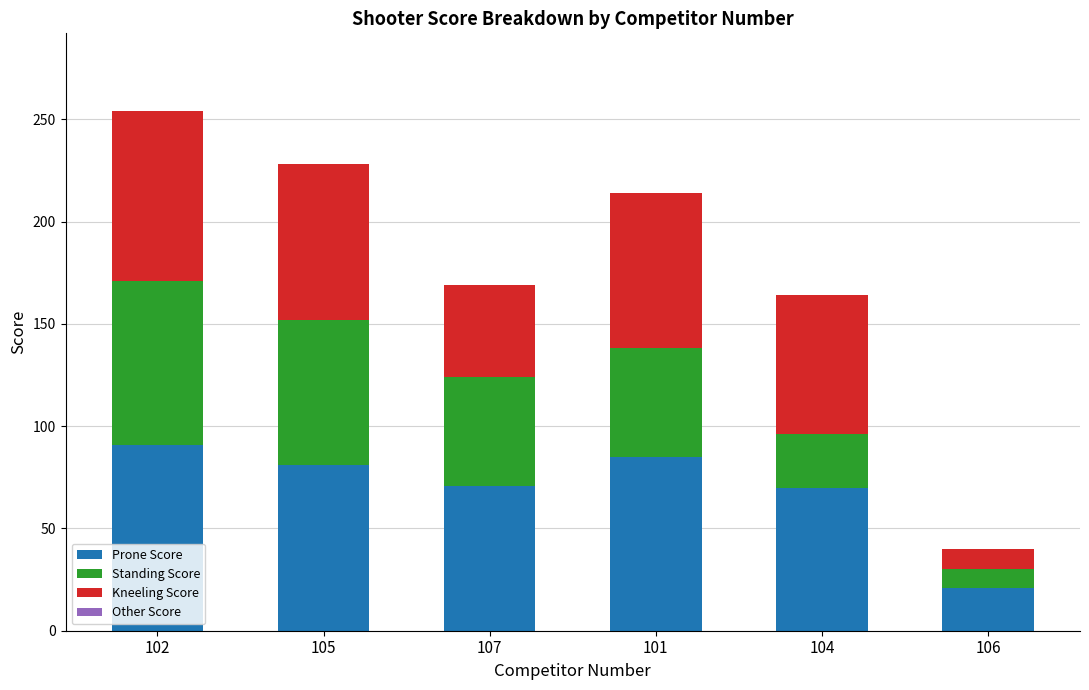

What is the sum of the Prone Score values at 106 and 102?

112